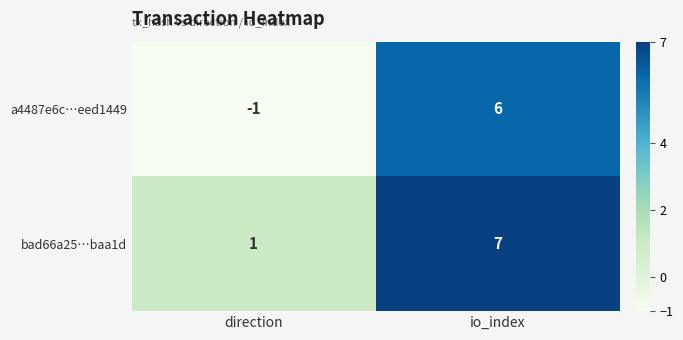

What is the greatest value displayed?

7